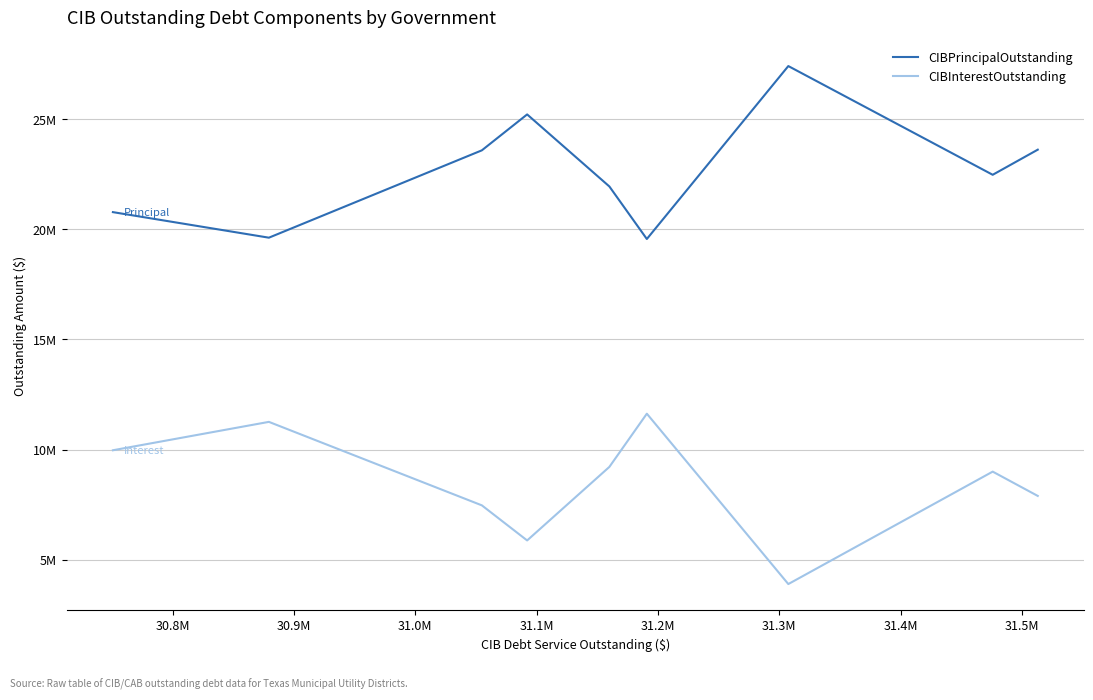

Is it true that CIBInterestOutstanding equals 2398112.5 at 30.9M?

False